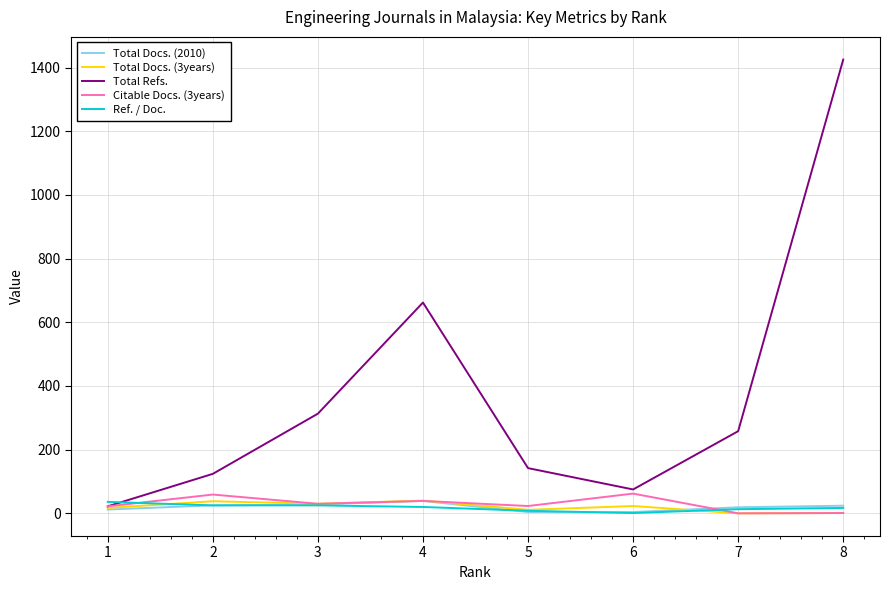

Is the value of Total Refs. at 6 greater than the value of Total Docs. (2010) at 1?

Yes